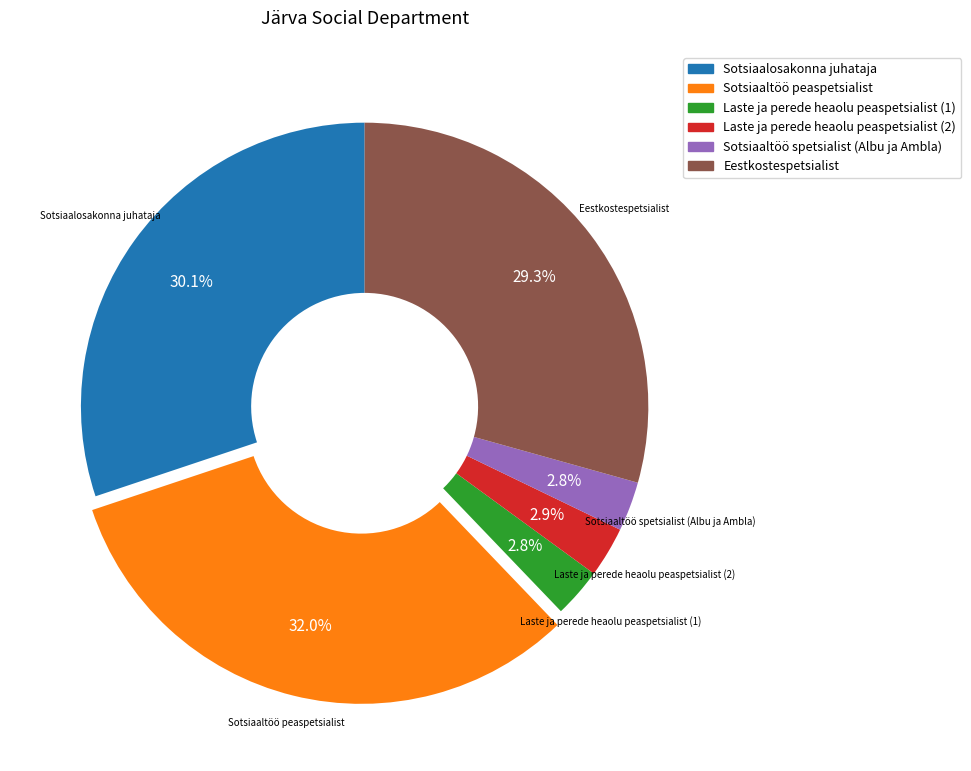

Which slice is the largest?

Sotsiaaltöö peaspetsialist